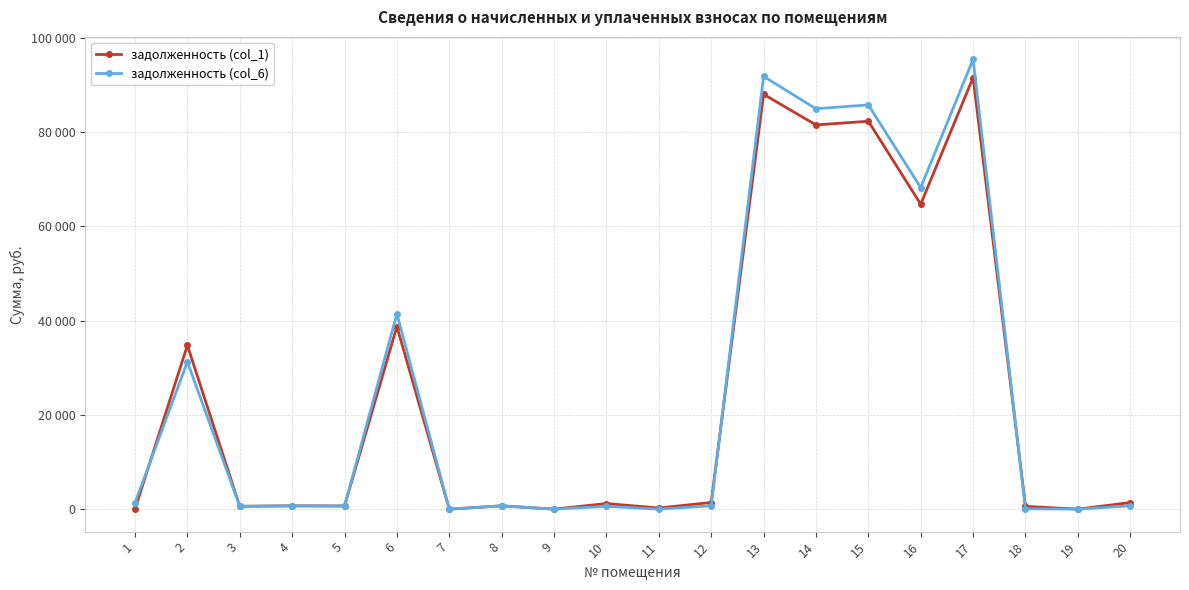

Reading left to right, transcribe all the data shown in this chart.

задолженность (col_1): 0.0	34754.1	601.5	704.2	668.7	38729.6	0.0	703.3	0.0	1182.4	247.4	1408.7	87991.3	81497.5	82269.7	64681.8	91538.7	592.2	0.0	1397.3
задолженность (col_6): 1318.8	31248.4	601.5	704.2	668.7	41410.5	0.0	703.3	0.0	591.2	0.0	704.2	91792.2	84930.8	85735.6	68207.2	95395.1	77.7	0.0	703.0